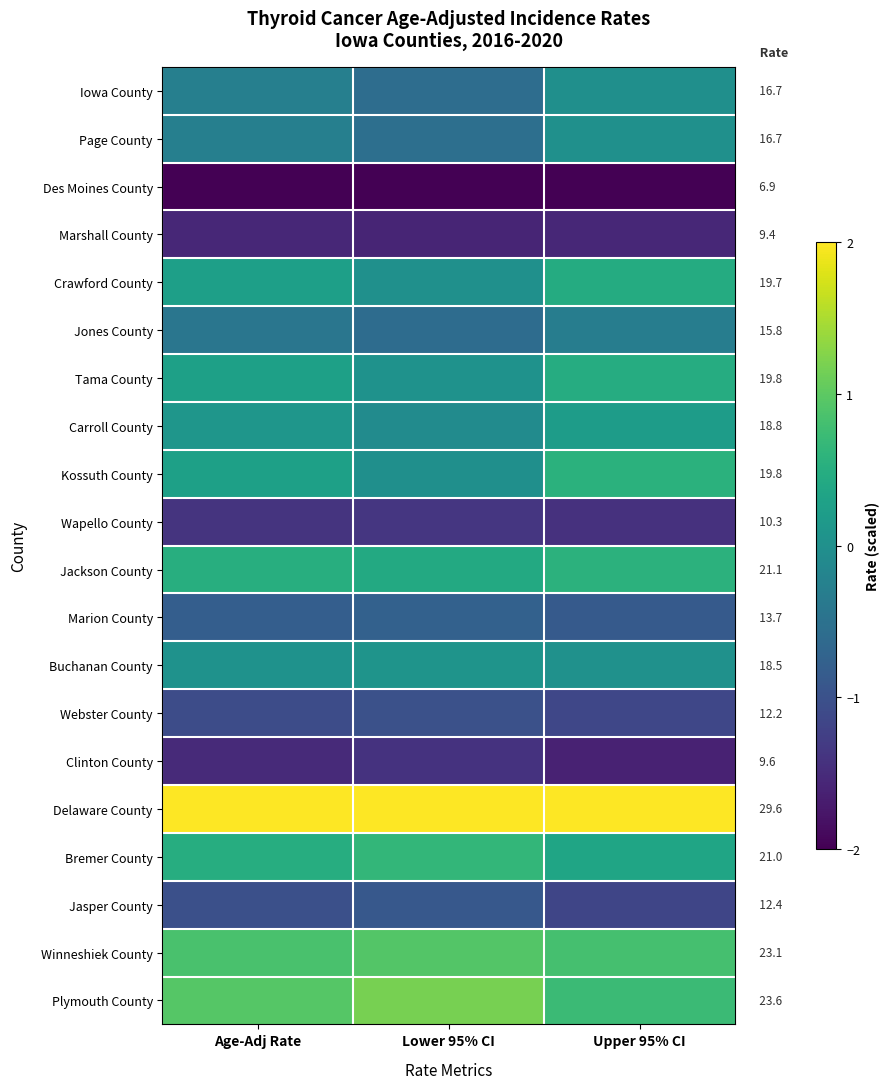

What is the smallest value displayed?

-2.0